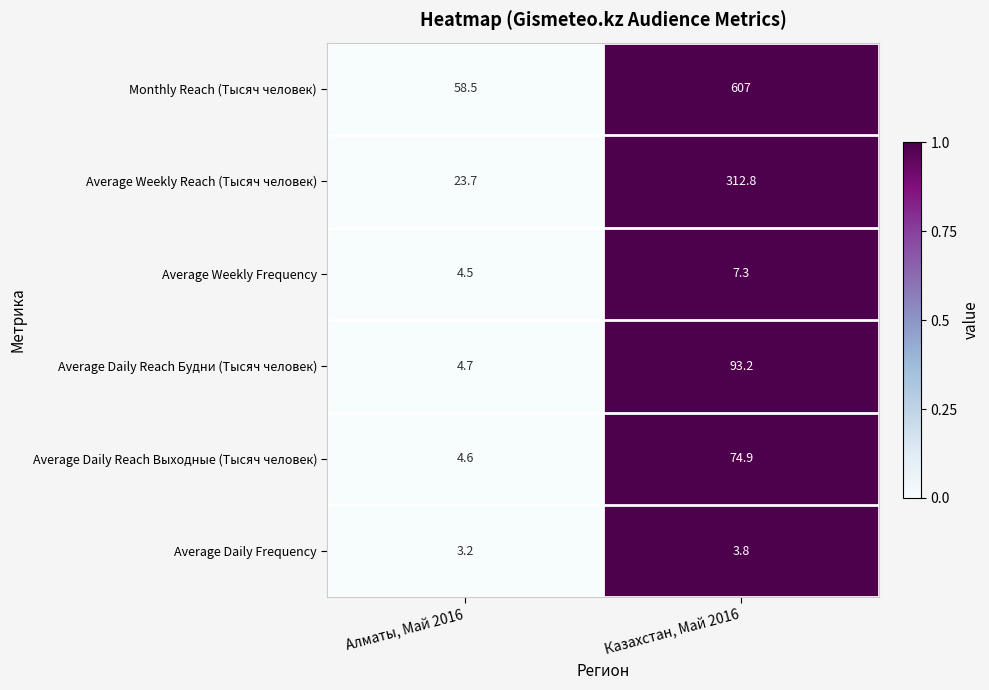

At which category is the sum across all series the highest?

Казахстан, Май 2016